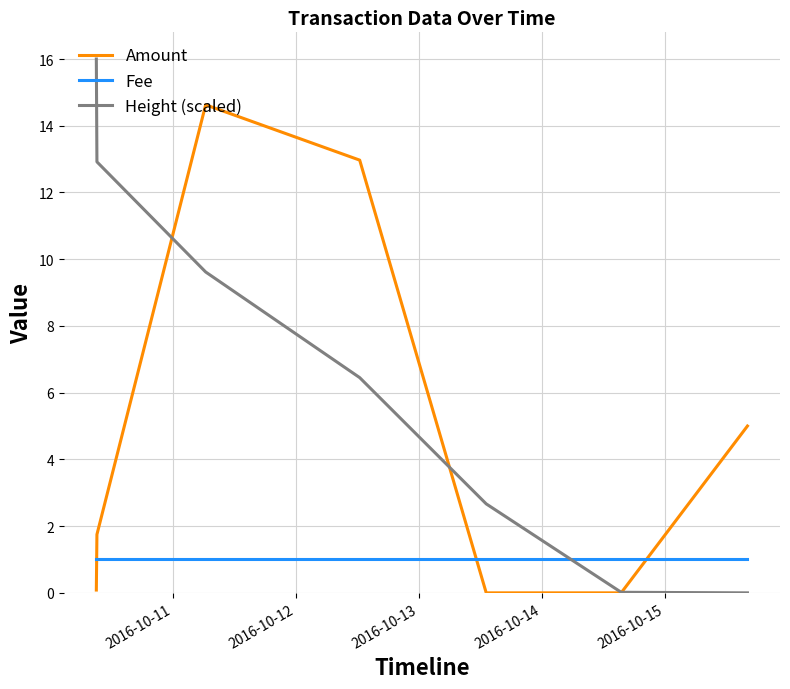

True or false: Amount and Height (scaled) intersect in this chart.

True